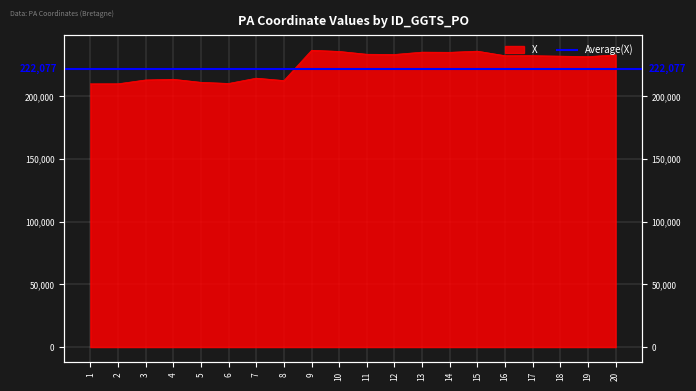

True or false: the data shows 214446 at 7.

True